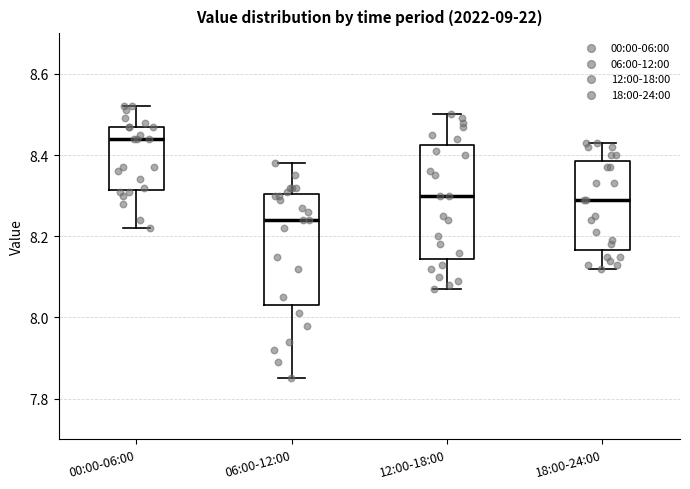

Which box has the highest median line?

00:00-06:00